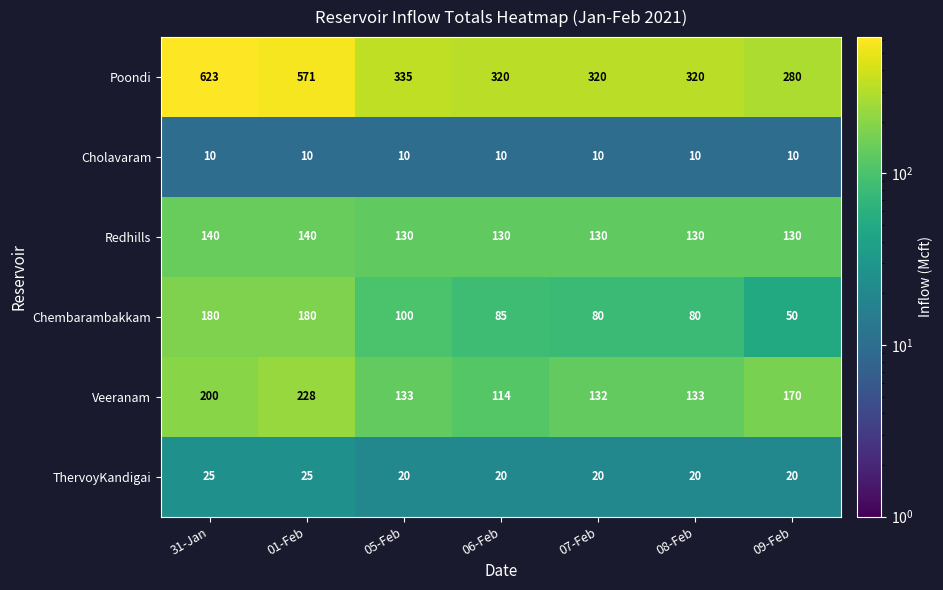

What is the smallest value displayed?

10